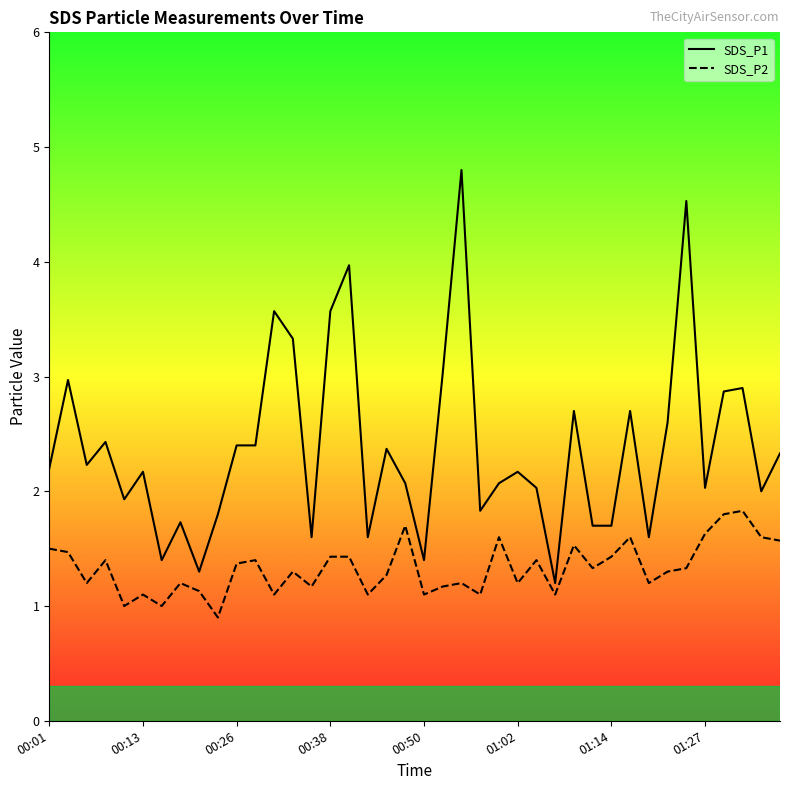

What are all the series names shown in the legend?

SDS_P1, SDS_P2